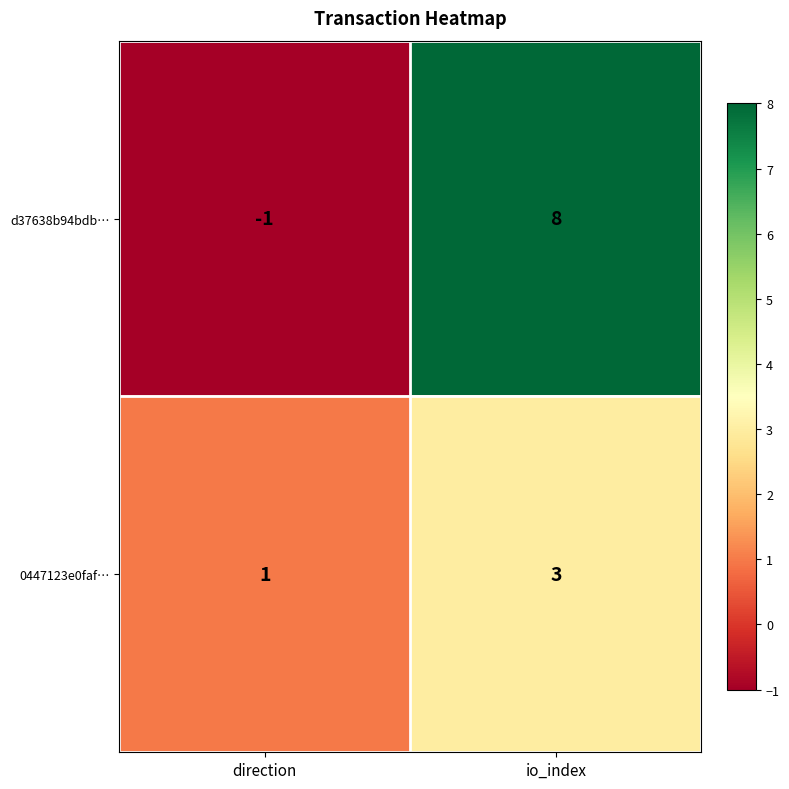

Is it true that 0447123e0faf… equals 5 at io_index?

False